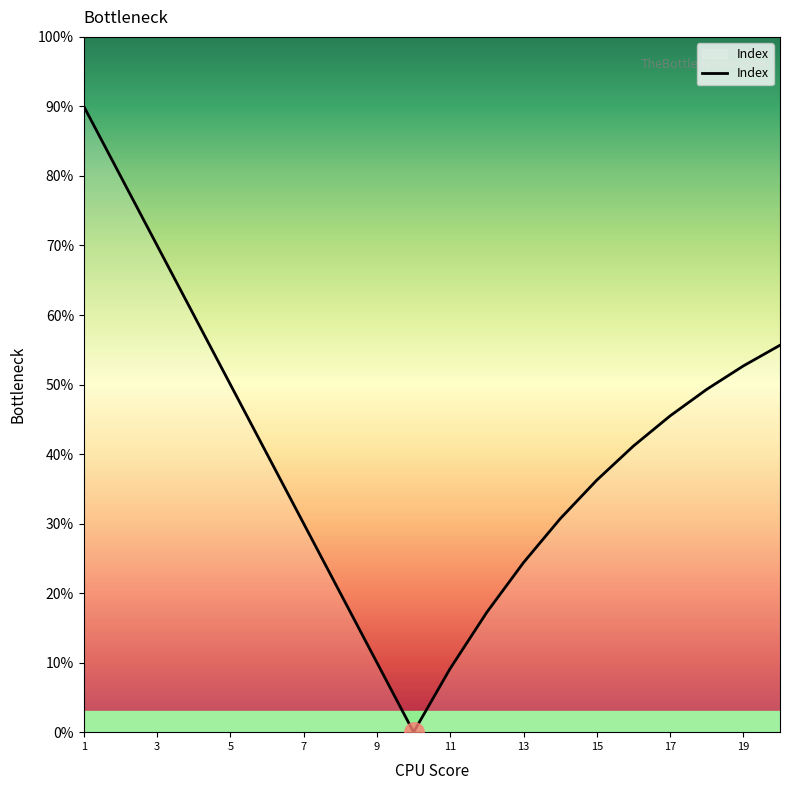

What is the difference between the maximum and minimum values?

90.0